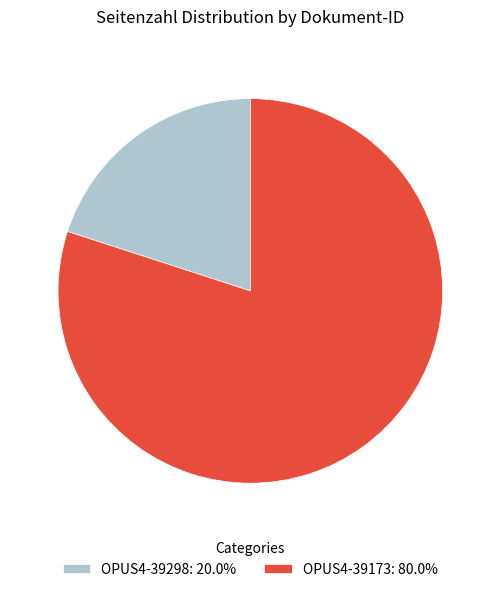

Is there any slice that represents more than half of the pie?

Yes